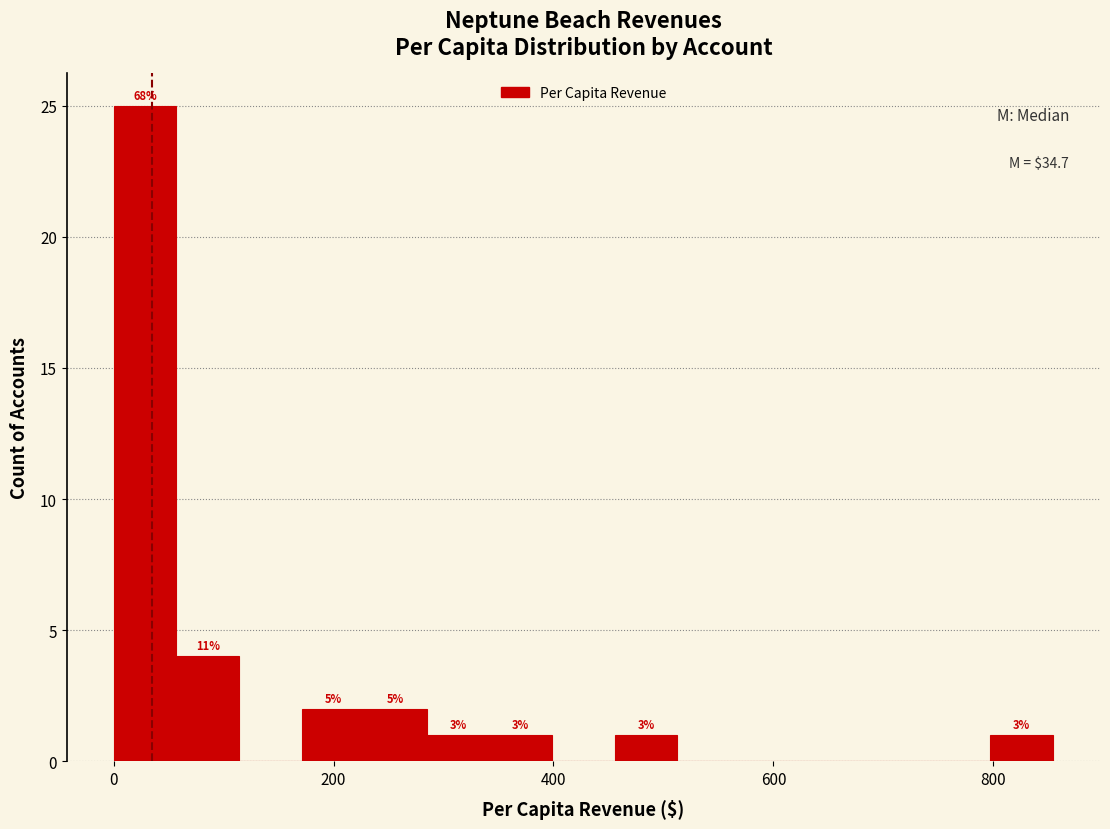

Around what value on the x-axis is the tallest bar? Give the approximate position of its centre, as read against the axis.

20